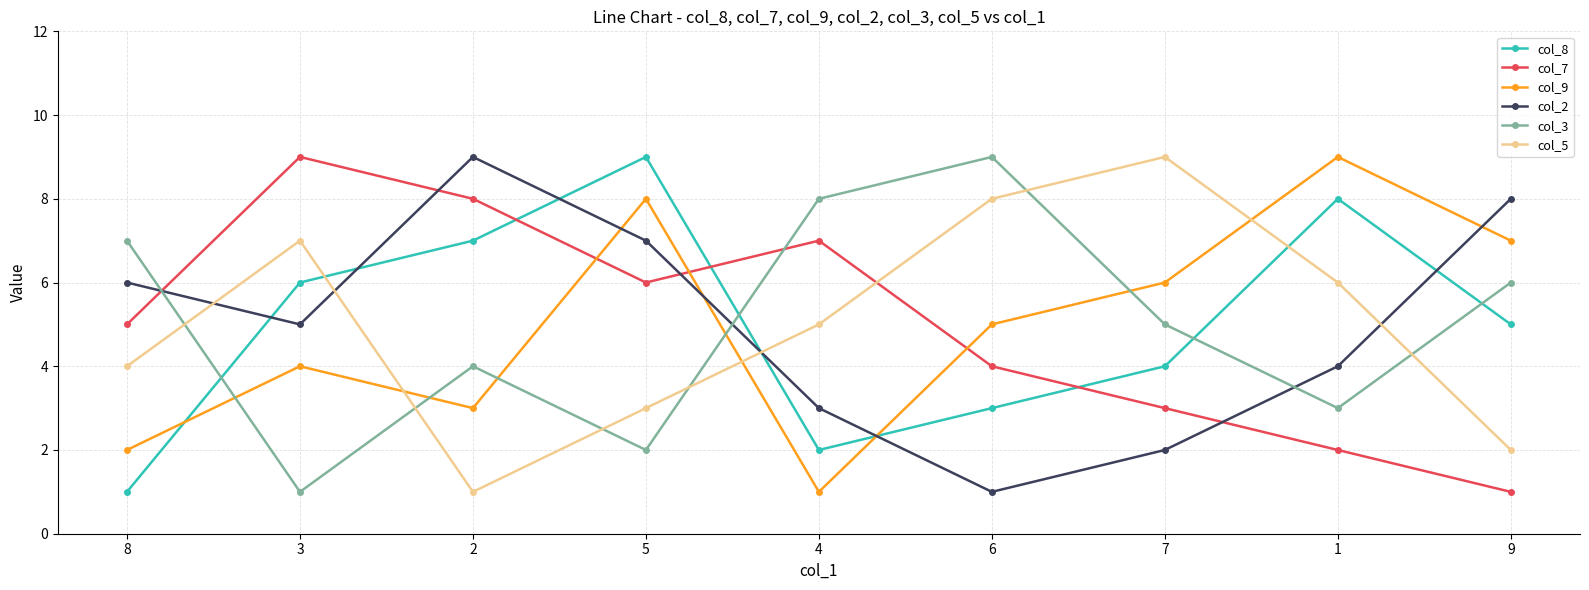

What are all the series names shown in the legend?

col_8, col_7, col_9, col_2, col_3, col_5